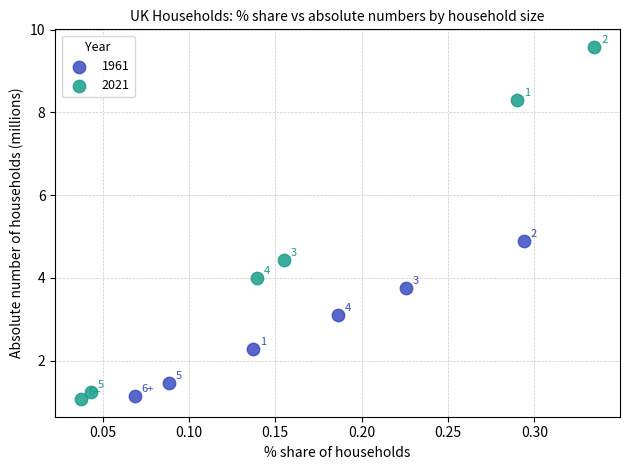

Which series reaches the maximum Y coordinate?

2021